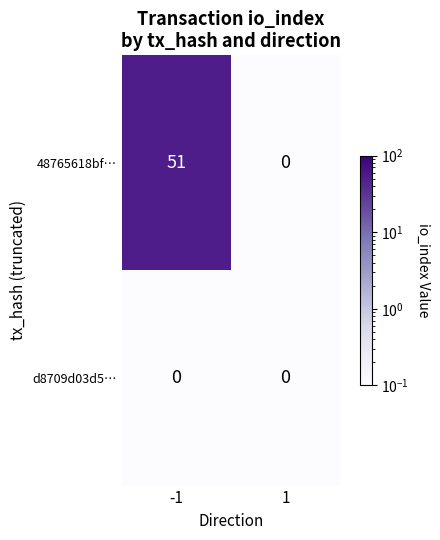

Which series has the largest range (max minus min)?

48765618bf…